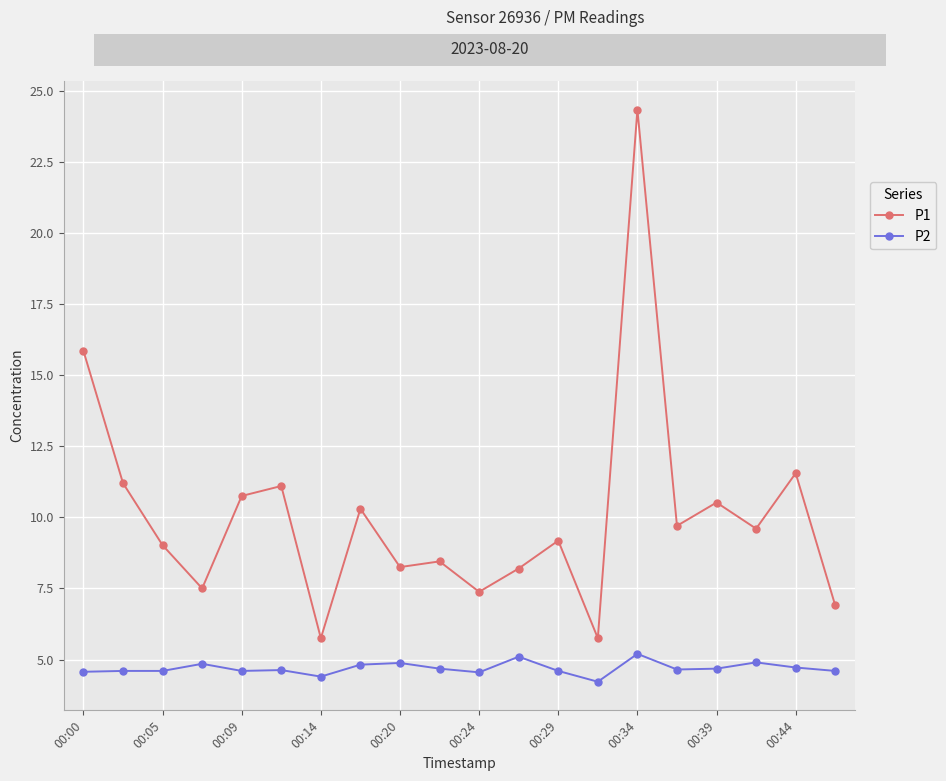

True or false: P1 and P2 intersect in this chart.

False